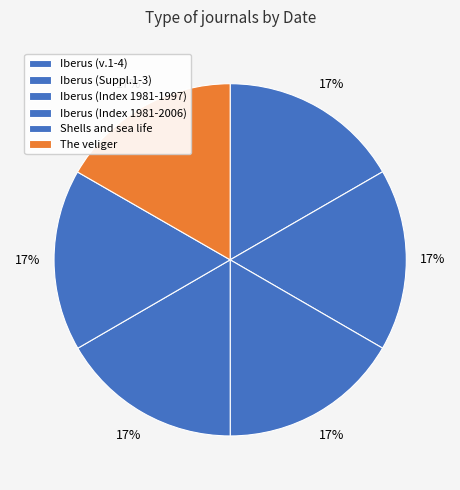

To the nearest percent, what portion does Iberus (Index 1981-1997) represent?

17%